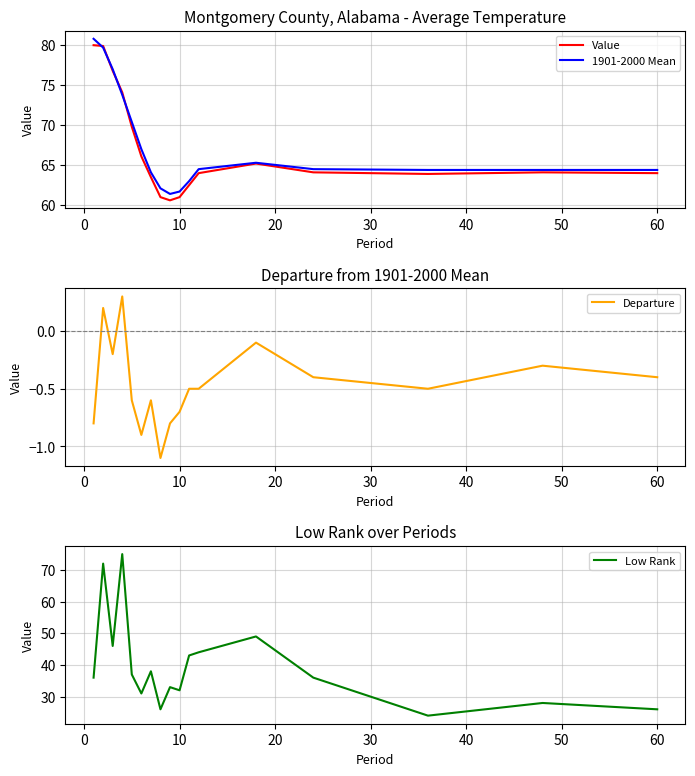

At how many categories does at least one series exceed 59?

17